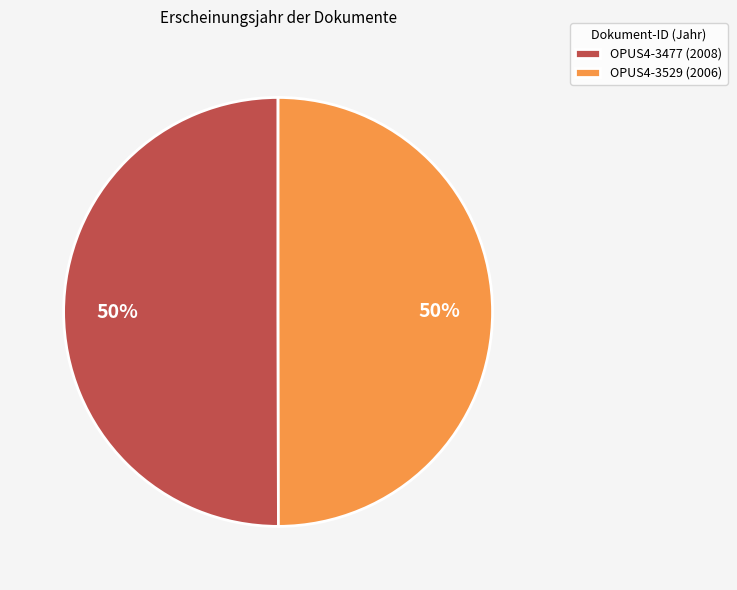

What is the ratio of the value at OPUS4-3529 (2006) to the value at OPUS4-3477 (2008)?

1.0